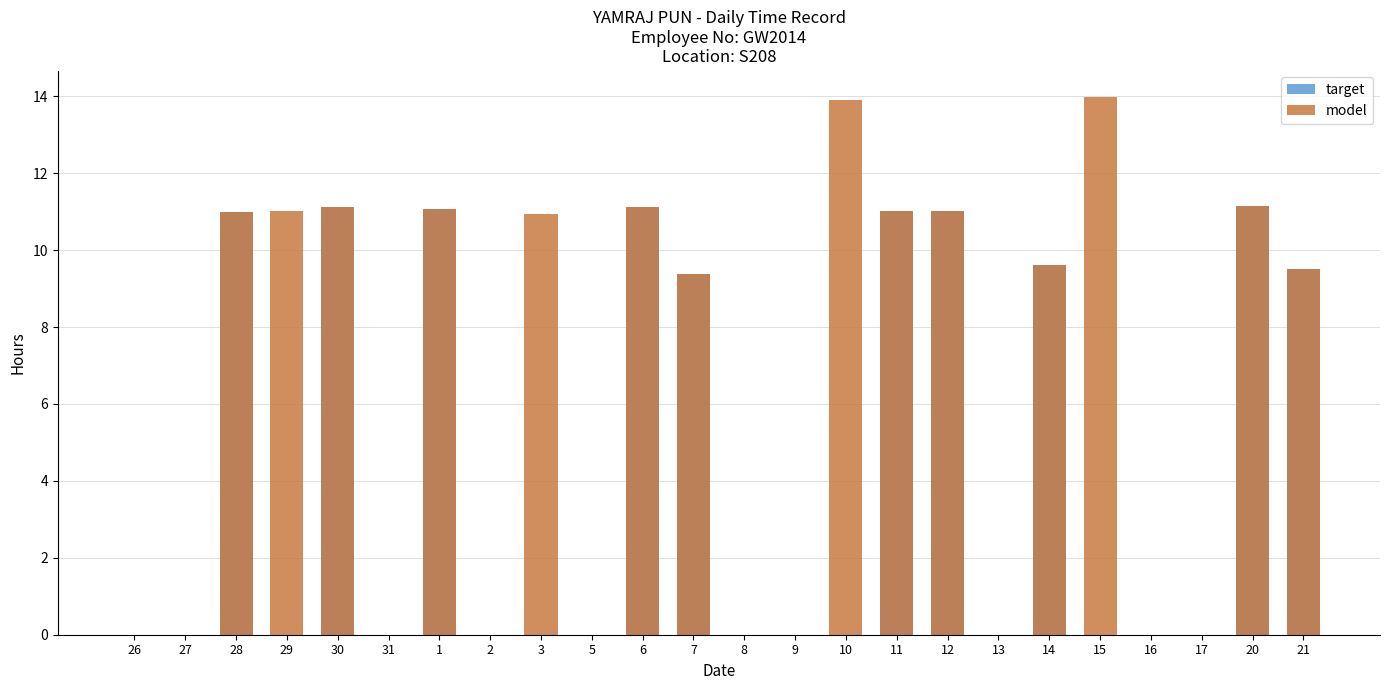

The target series shows 9.5 at 21. True or false?

True